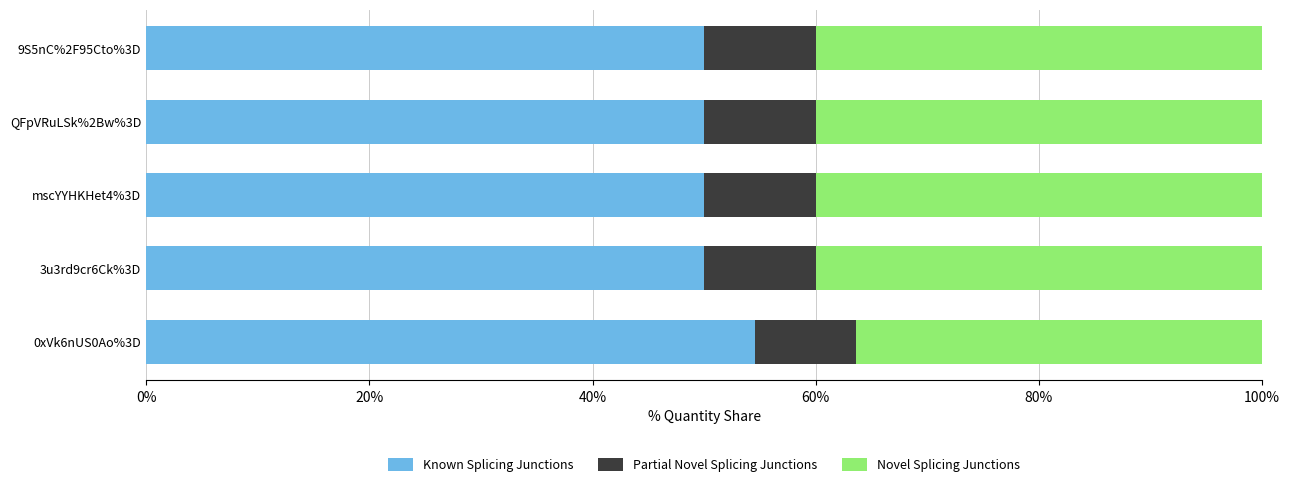

What is the average value of the Known Splicing Junctions series?

50.9